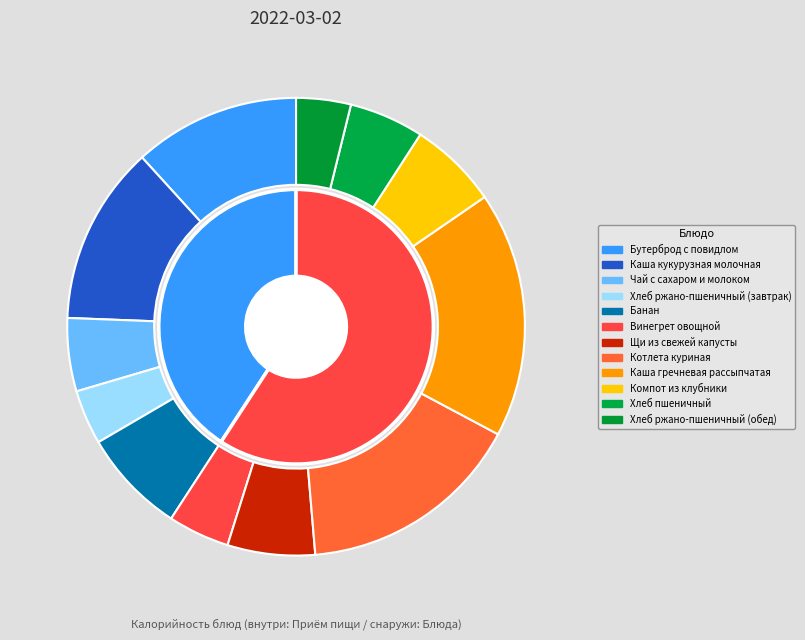

The Чай с сахаром и молоком slice represents 1% of the pie. True or false?

False